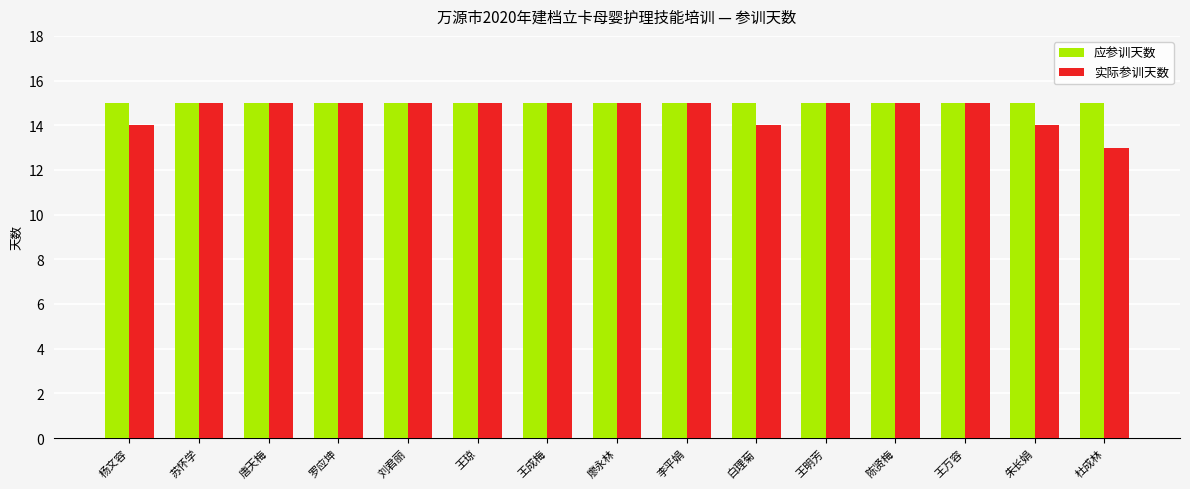

Is it true that 实际参训天数 equals 19 at 杨文容?

False